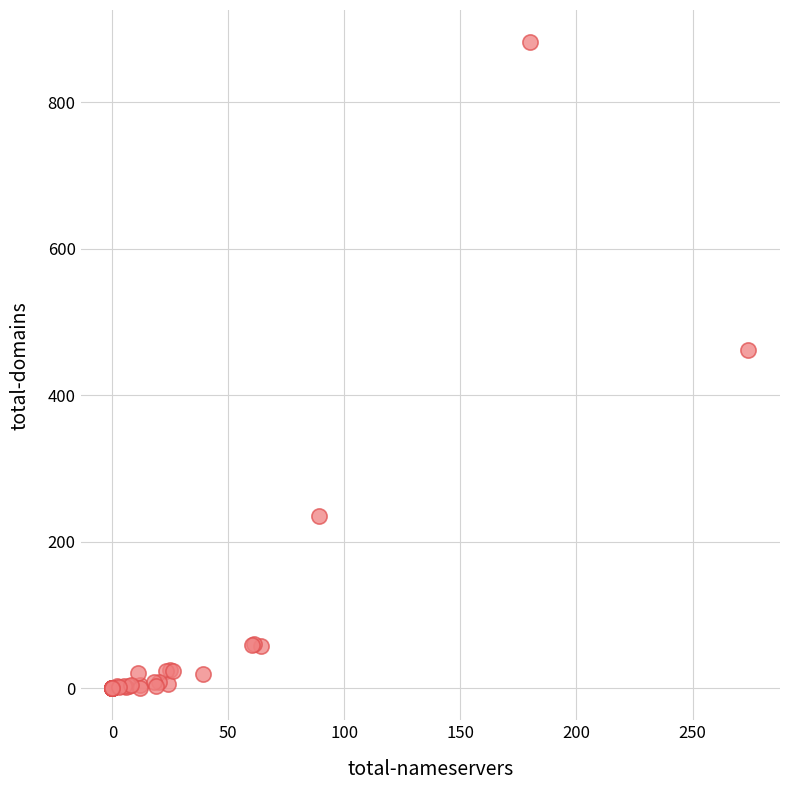

What Y value in the scatter plot is closest to 441?

462